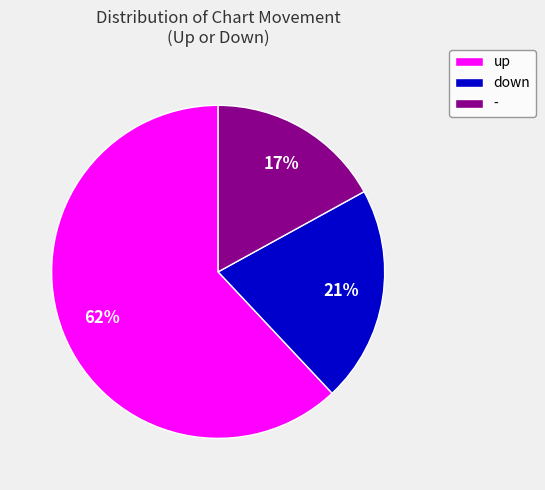

Which slice represents more than half of the pie?

up